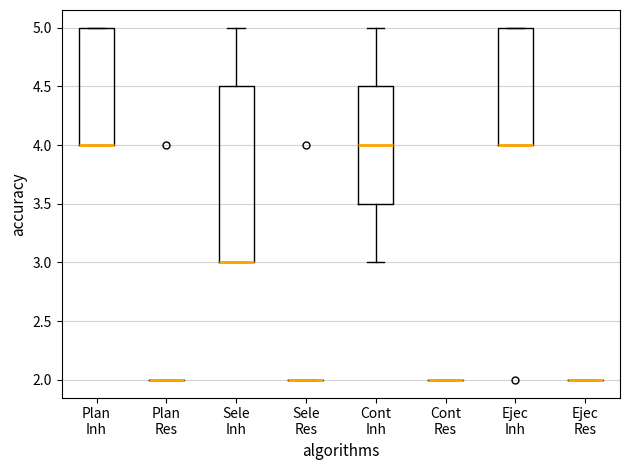

Where does the upper whisker of the box for Sele Inh end on the y-axis? The values are not printed on the chart, so give them approximately, as read against the axis.

5.0